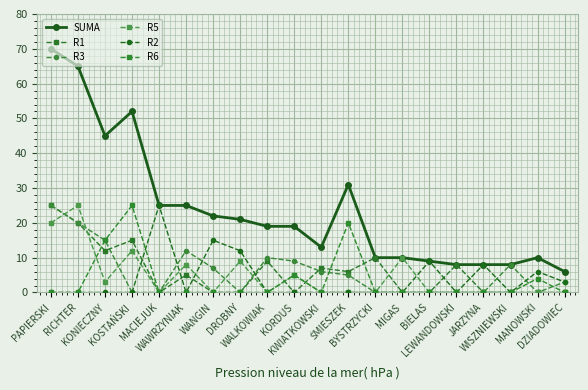

True or false: R2 and R6 cross at least once.

True